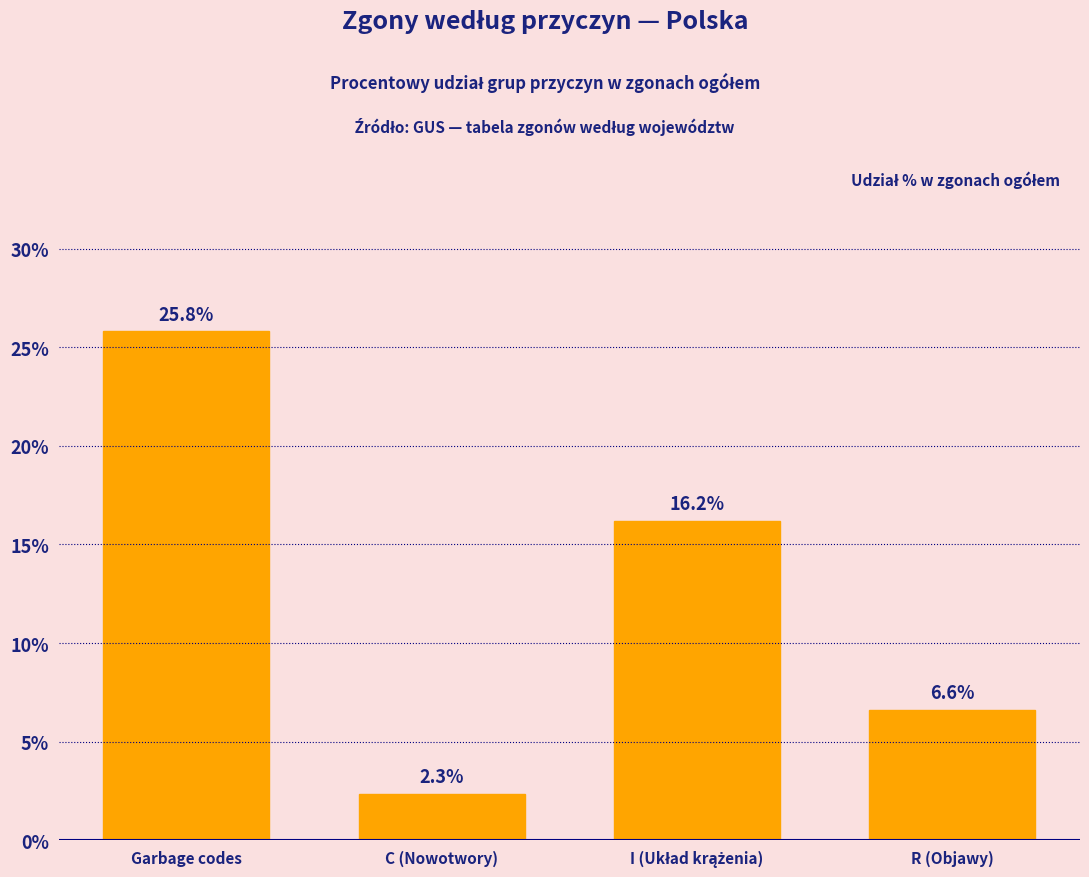

Reading left to right, extract all data points from this chart.

25.8	2.3	16.2	6.6